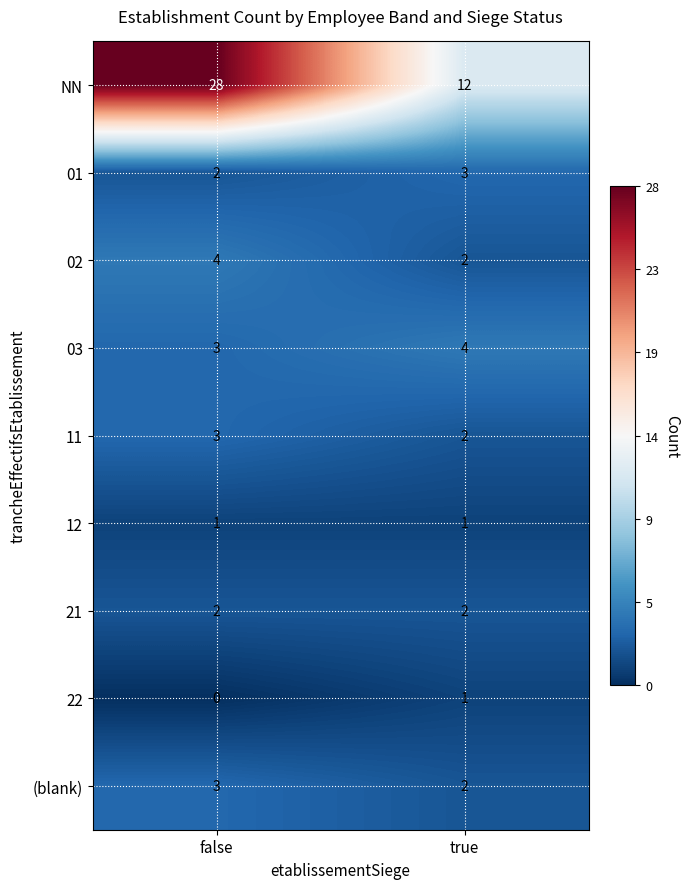

Which series has the widest spread of values?

NN